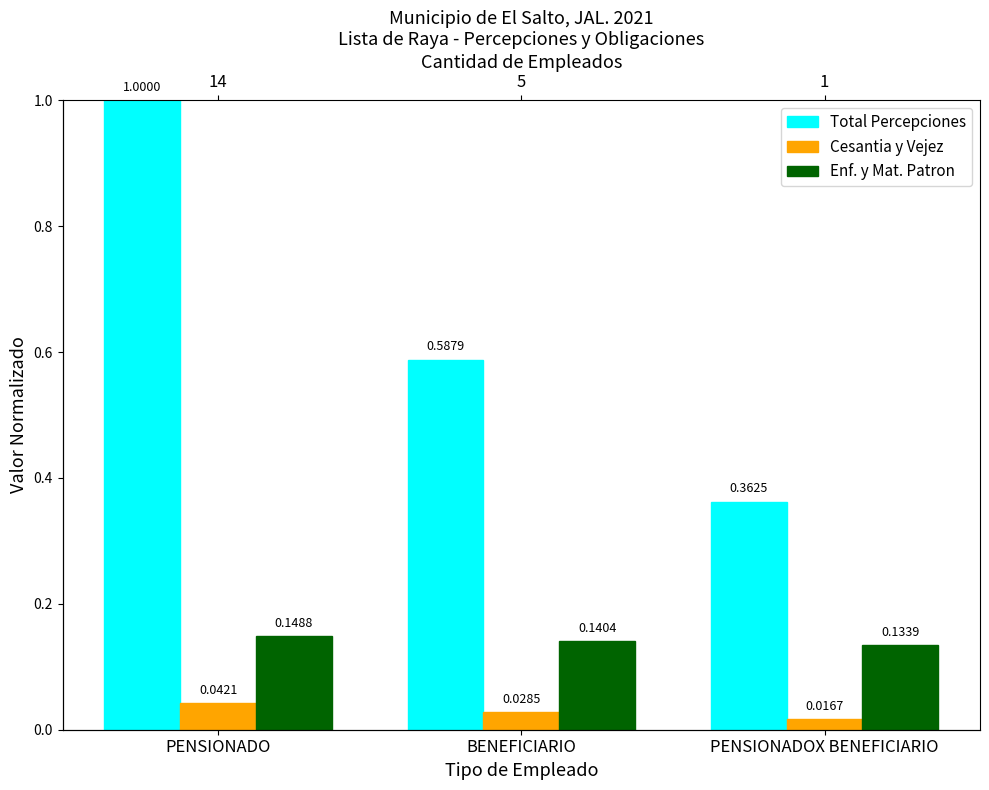

List the series in order of their peak value, highest first.

Total Percepciones, Enf. y Mat. Patron, Cesantia y Vejez